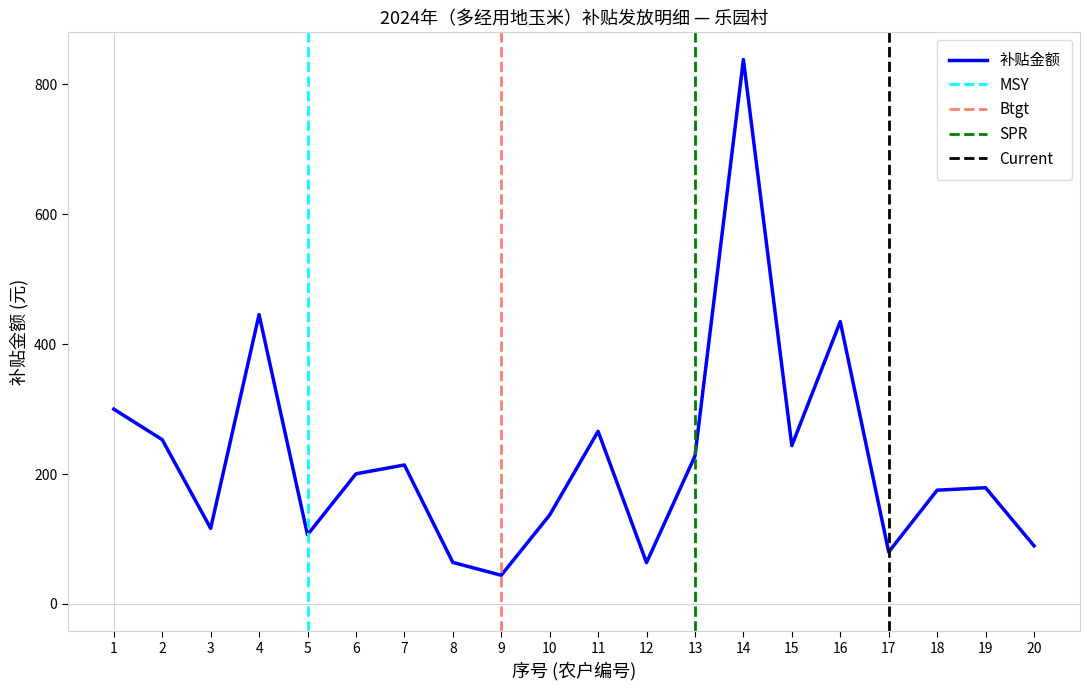

Where is the first local minimum?

3